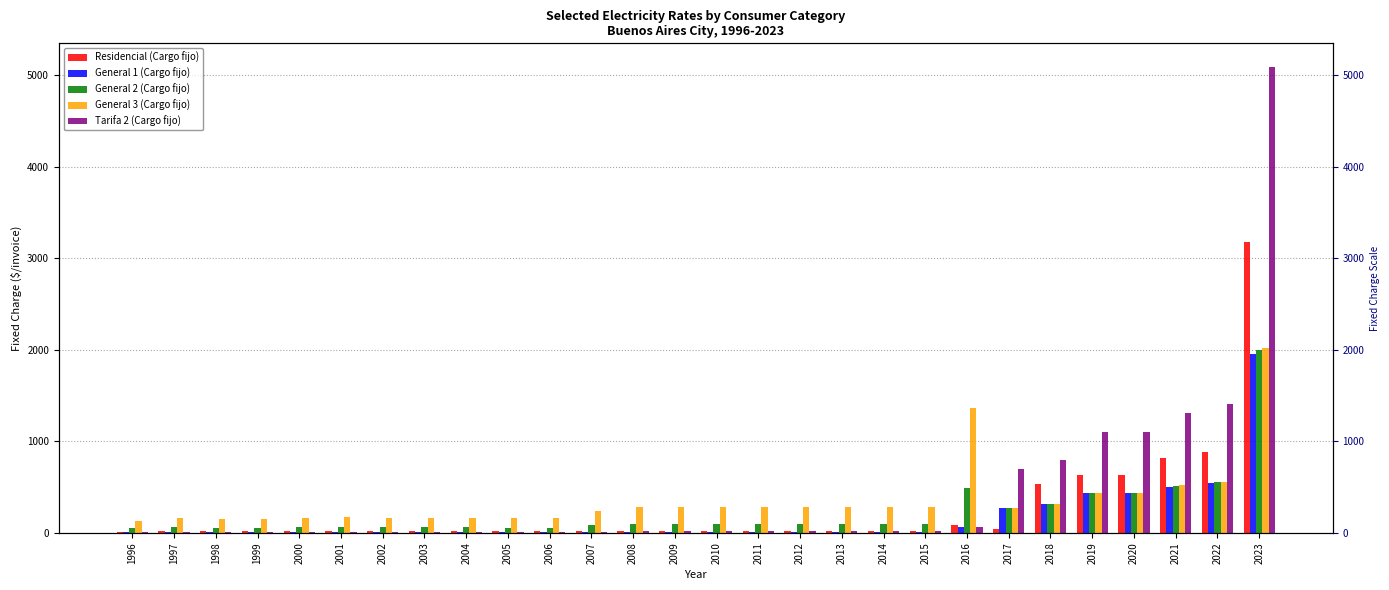

What is the average value of the General 1 (Cargo fijo) series?

168.8